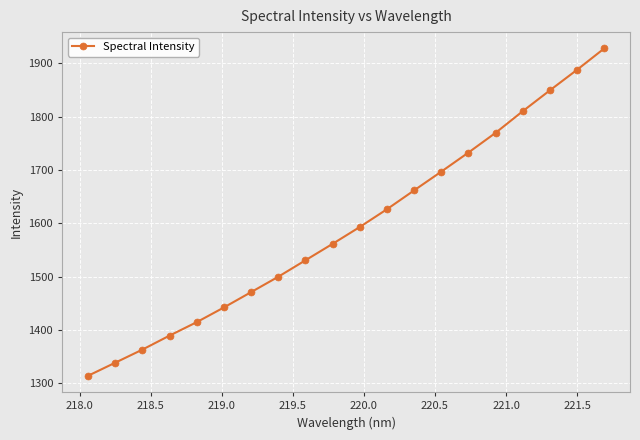

True or false: there are more than 1 points higher than both neighbors.

False